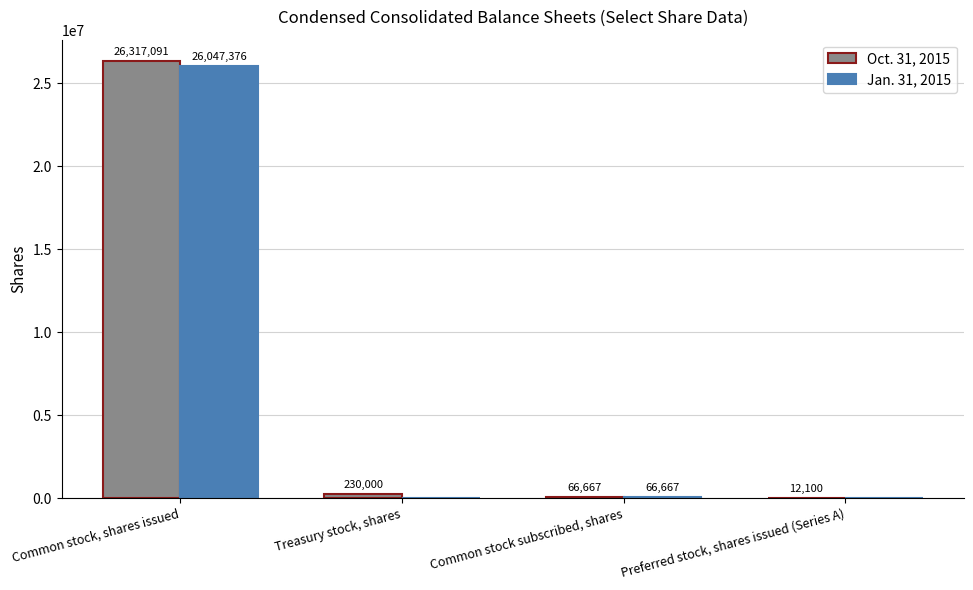

Which series changed the most between Common stock subscribed, shares and Preferred stock, shares issued (Series A)?

Jan. 31, 2015